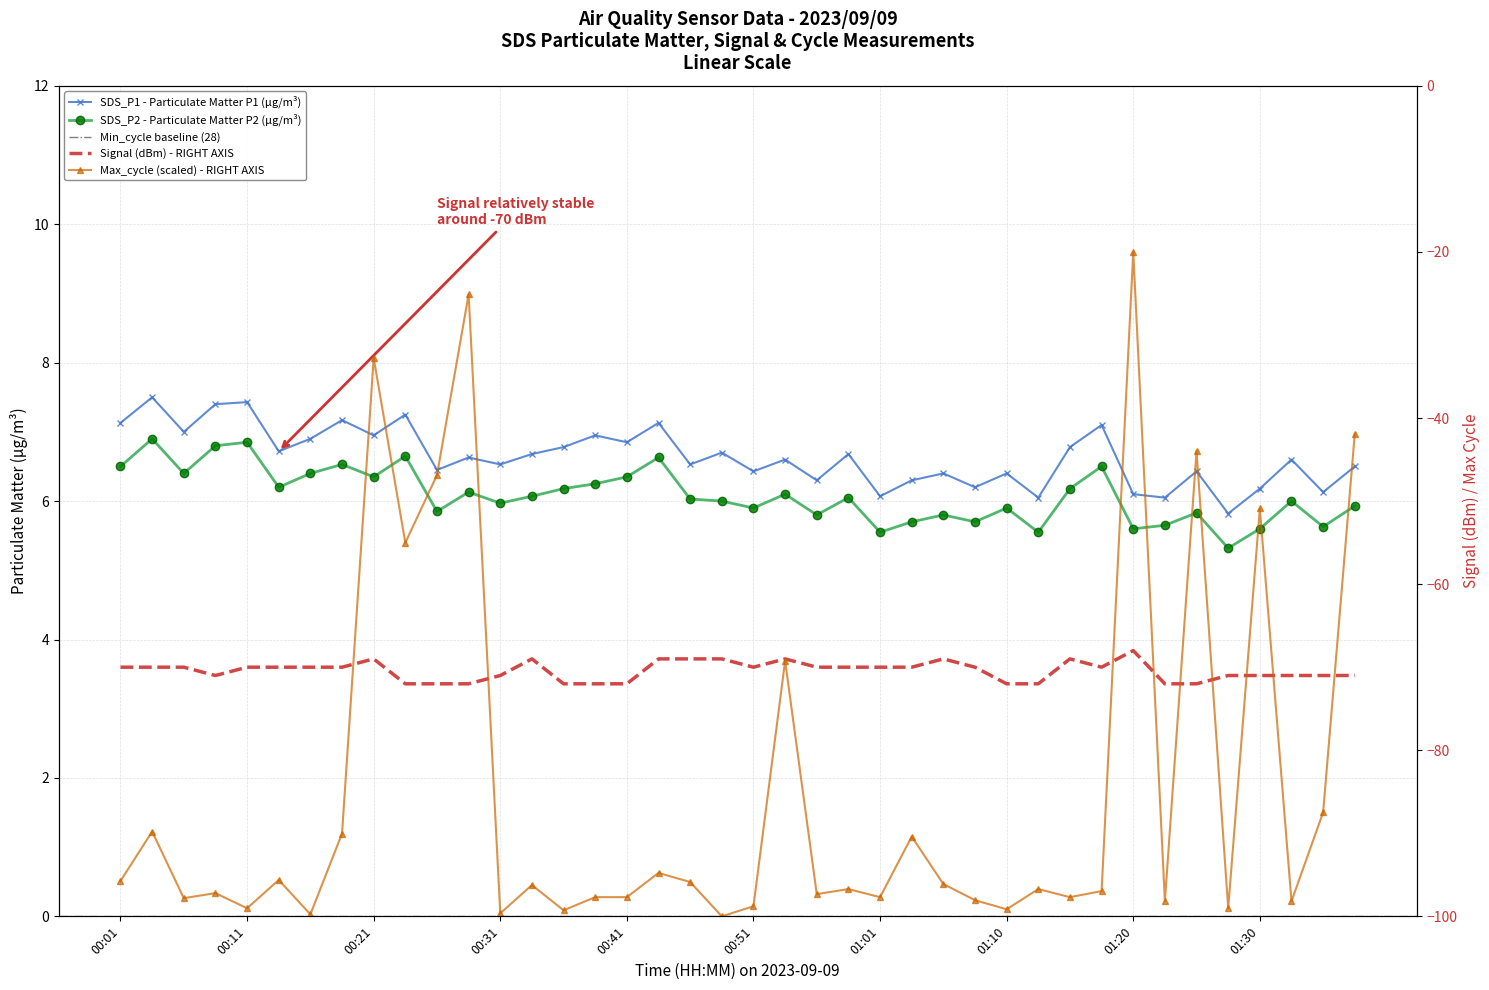

Reading right to left, list all the values displayed in this chart.

SDS_P1: 6.5	6.1	6.6	6.2	5.8	6.4	6.0	6.1	7.1	6.8	6.0	6.4	6.2	6.4	6.3	6.1	6.7	6.3	6.6	6.4	6.7	6.5	7.1	6.8	7.0	6.8	6.7	6.5	6.6	6.5	7.2	7.0	7.2	6.9	6.7	7.4	7.4	7.0	7.5	7.1
SDS_P2: 5.9	5.6	6.0	5.6	5.3	5.8	5.7	5.6	6.5	6.2	5.5	5.9	5.7	5.8	5.7	5.5	6.0	5.8	6.1	5.9	6.0	6.0	6.6	6.3	6.2	6.2	6.1	6.0	6.1	5.8	6.7	6.3	6.5	6.4	6.2	6.8	6.8	6.4	6.9	6.5
Signal: -71.0	-71.0	-71.0	-71.0	-71.0	-72.0	-72.0	-68.0	-70.0	-69.0	-72.0	-72.0	-70.0	-69.0	-70.0	-70.0	-70.0	-70.0	-69.0	-70.0	-69.0	-69.0	-69.0	-72.0	-72.0	-72.0	-69.0	-71.0	-72.0	-72.0	-72.0	-69.0	-70.0	-70.0	-70.0	-70.0	-71.0	-70.0	-70.0	-70.0
Max_cycle: -41.9	-87.5	-98.2	-50.9	-99.0	-44.0	-98.2	-20.0	-97.0	-97.7	-96.7	-99.1	-98.1	-96.1	-90.4	-97.7	-96.7	-97.3	-69.2	-98.8	-100.0	-95.9	-94.8	-97.7	-97.7	-99.3	-96.2	-99.6	-25.1	-46.9	-55.0	-32.8	-90.0	-99.8	-95.6	-99.0	-97.2	-97.8	-89.8	-95.7